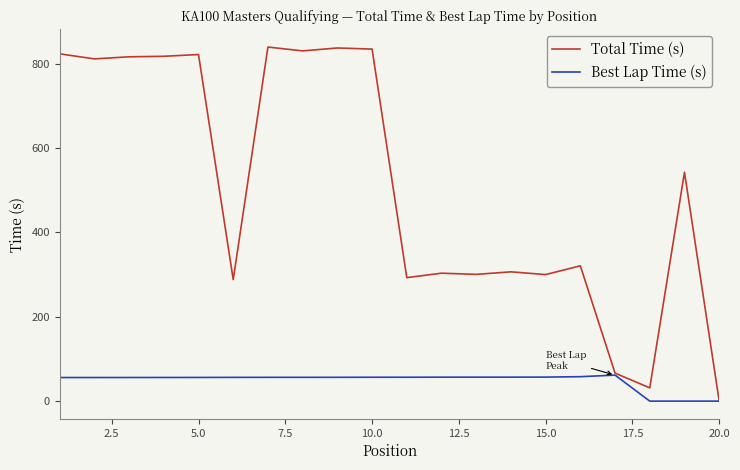

What is the highest value of the Best Lap Time (s) series?

61.7